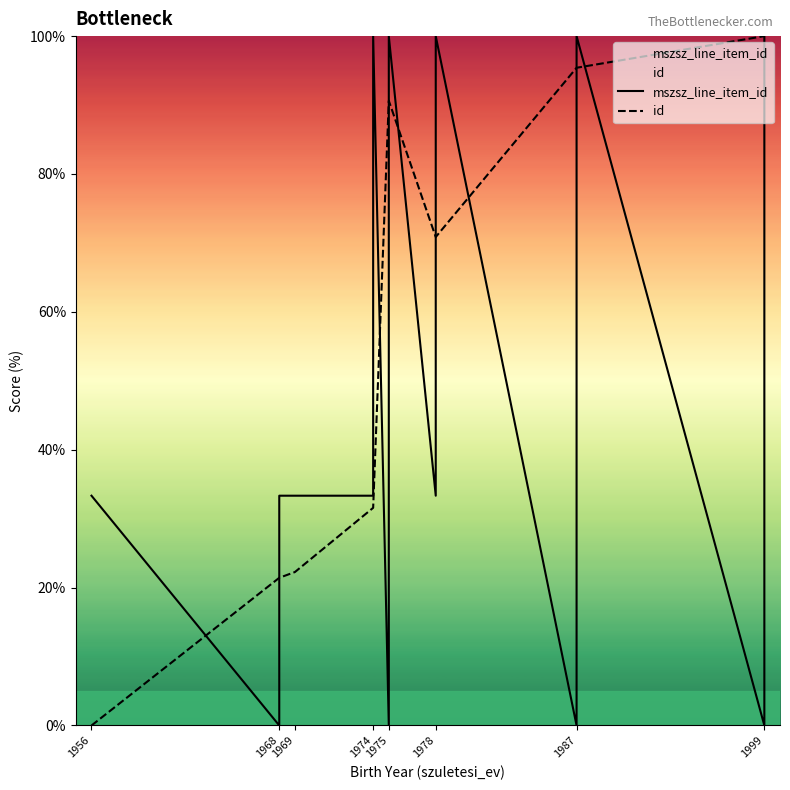

Does the chart have visible grid lines?

No